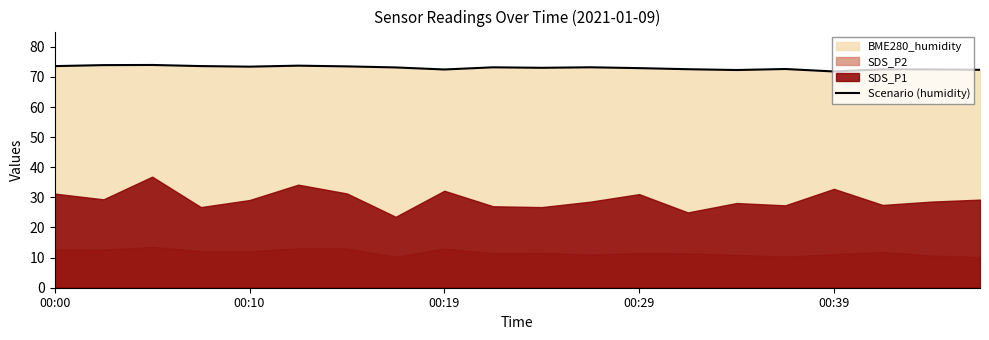

Count the number of values greater than 73.

11